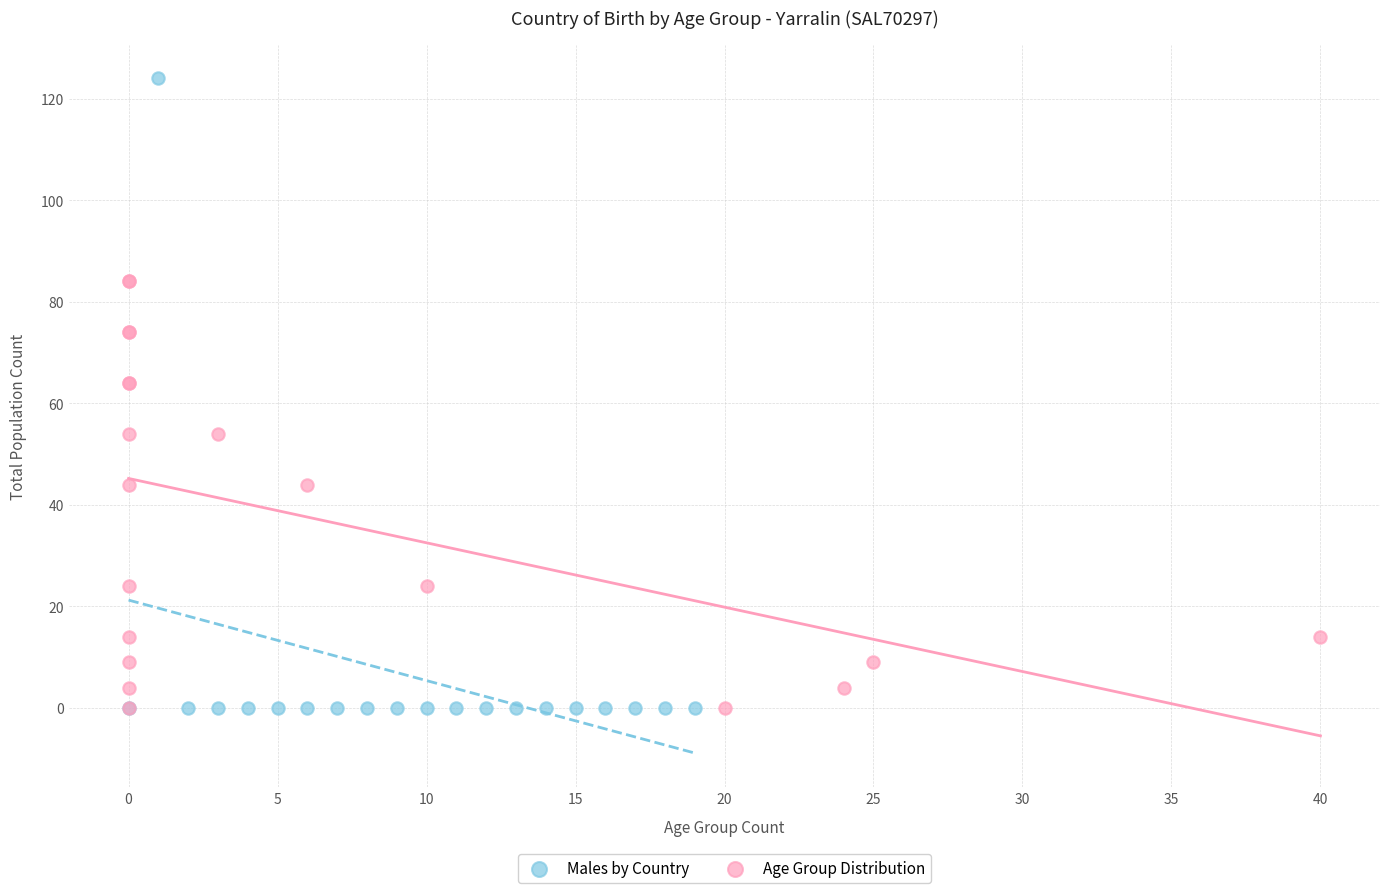

Which series has the largest Y range (max minus min)?

Males by Country